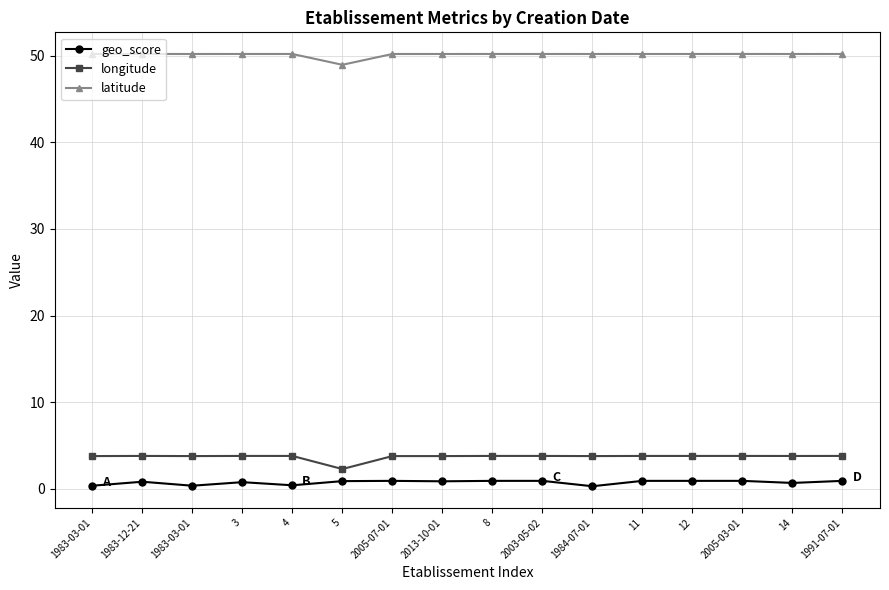

How many lines are shown in the chart?

3